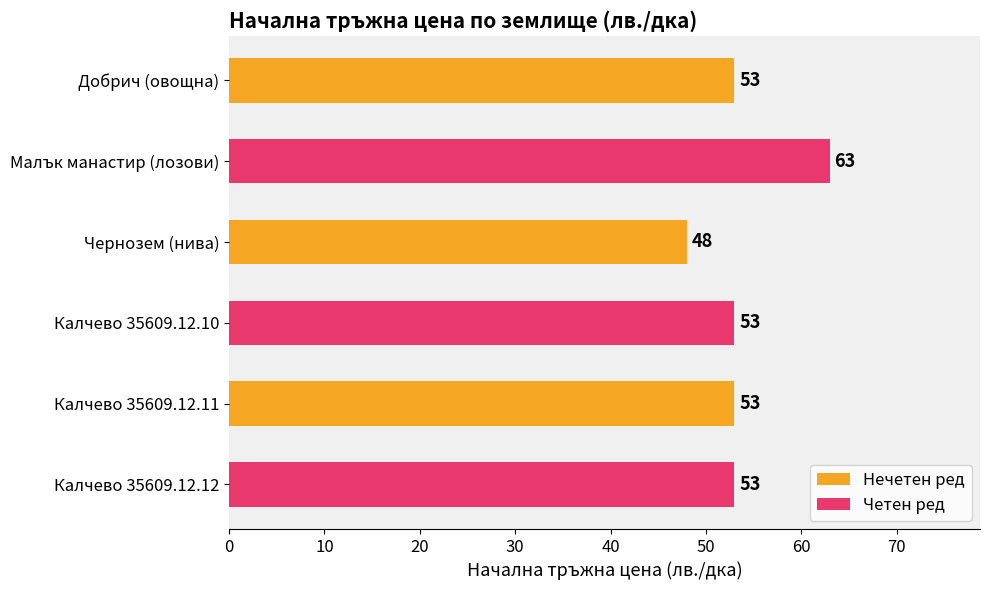

Which has a higher value, Малък манастир (лозови) or Калчево 35609.12.12?

Малък манастир (лозови)